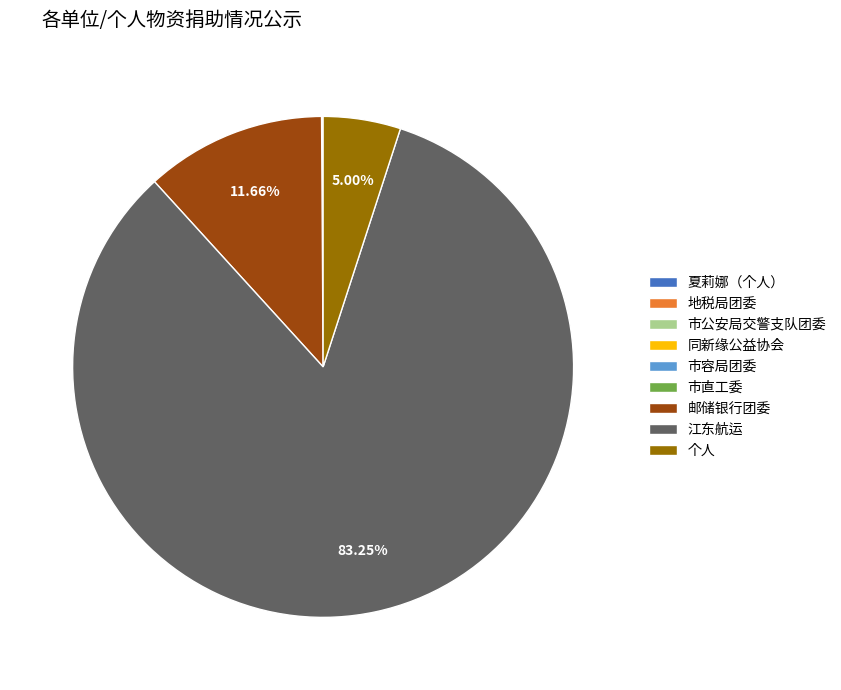

To the nearest percent, what is the average slice percentage?

11%